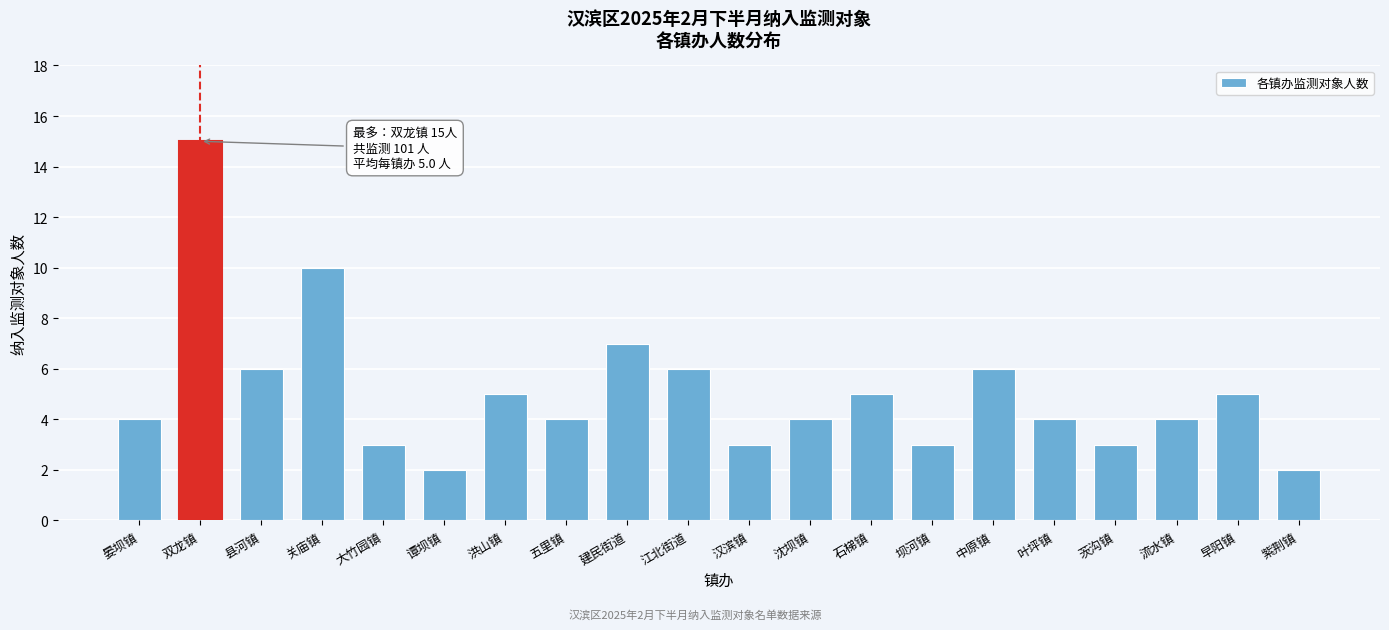

Reading right to left, transcribe all the data shown in this chart.

紫荆镇=2	早阳镇=5	流水镇=4	茨沟镇=3	叶坪镇=4	中原镇=6	坝河镇=3	石梯镇=5	沈坝镇=4	汉滨镇=3	江北街道=6	建民街道=7	五里镇=4	洪山镇=5	谭坝镇=2	大竹园镇=3	关庙镇=10	县河镇=6	双龙镇=15	晏坝镇=4